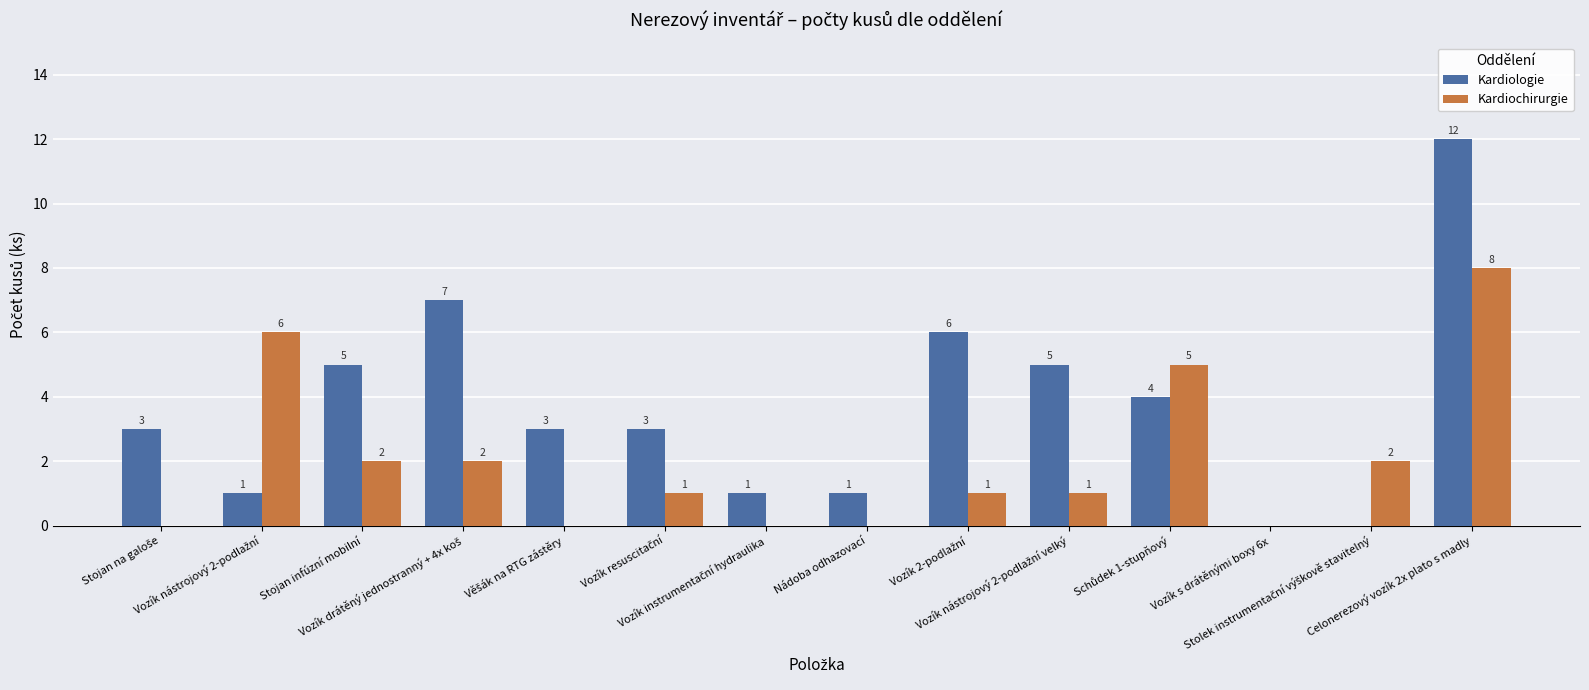

What is the highest value of the Kardiologie series?

12